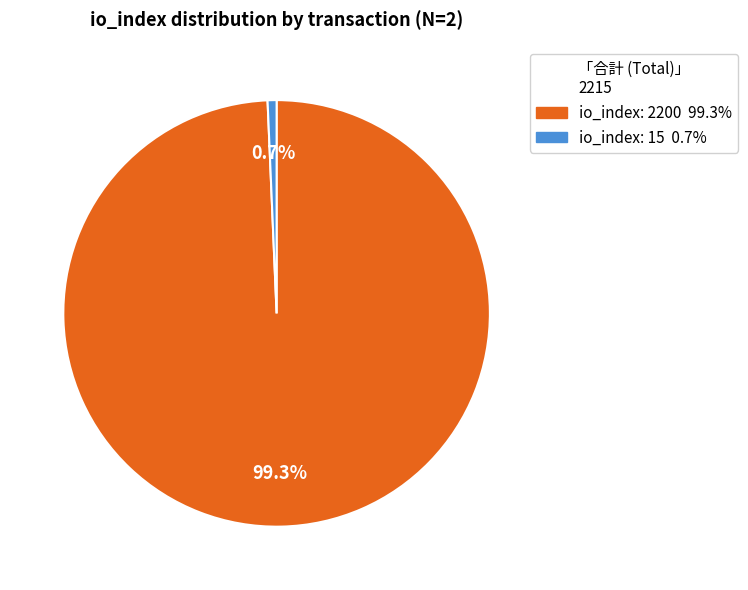

Which category accounts for the majority?

io_index: 2200